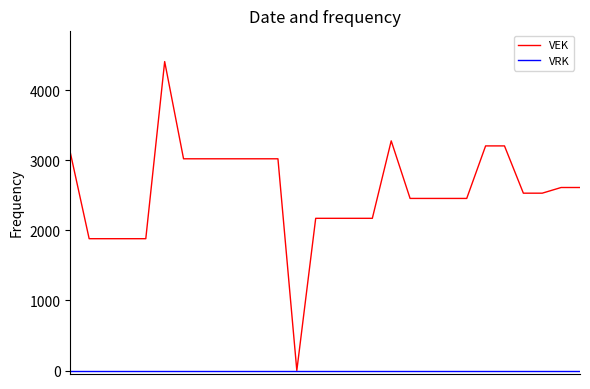

Which series has the widest spread of values?

VEK